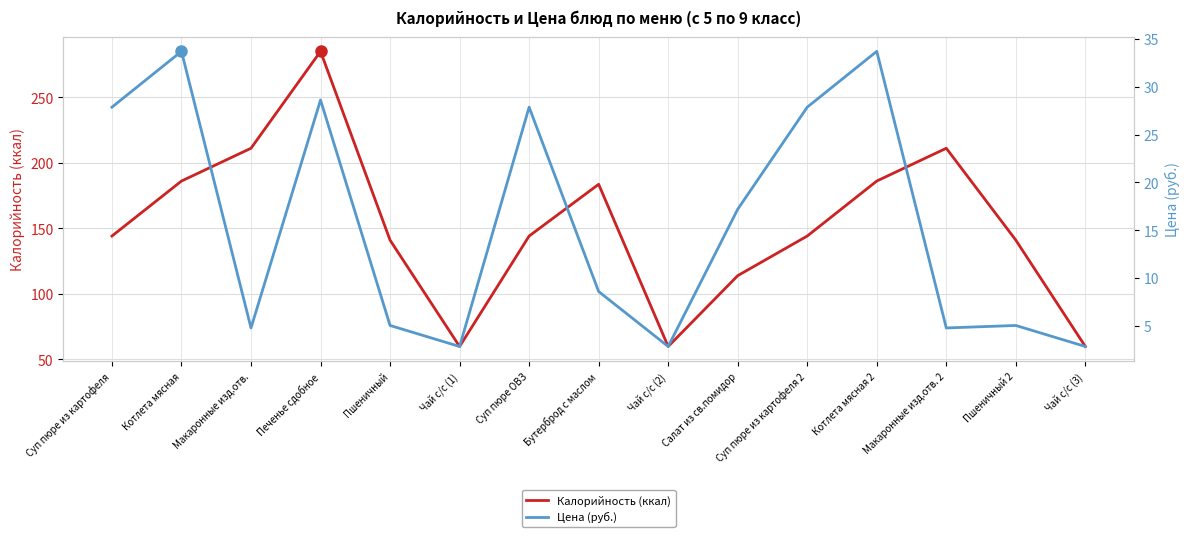

At which category does Цена (руб.) reach its first local valley?

Макаронные изд.отв.